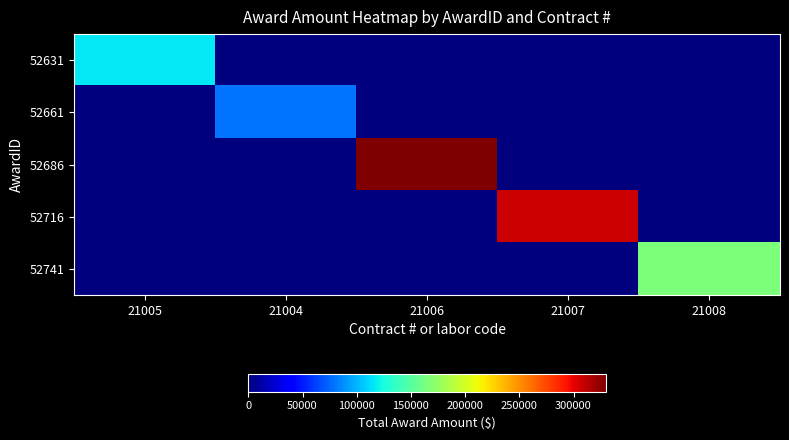

Rank the series at 21004 from highest to lowest value.

52661, 52631, 52686, 52716, 52741